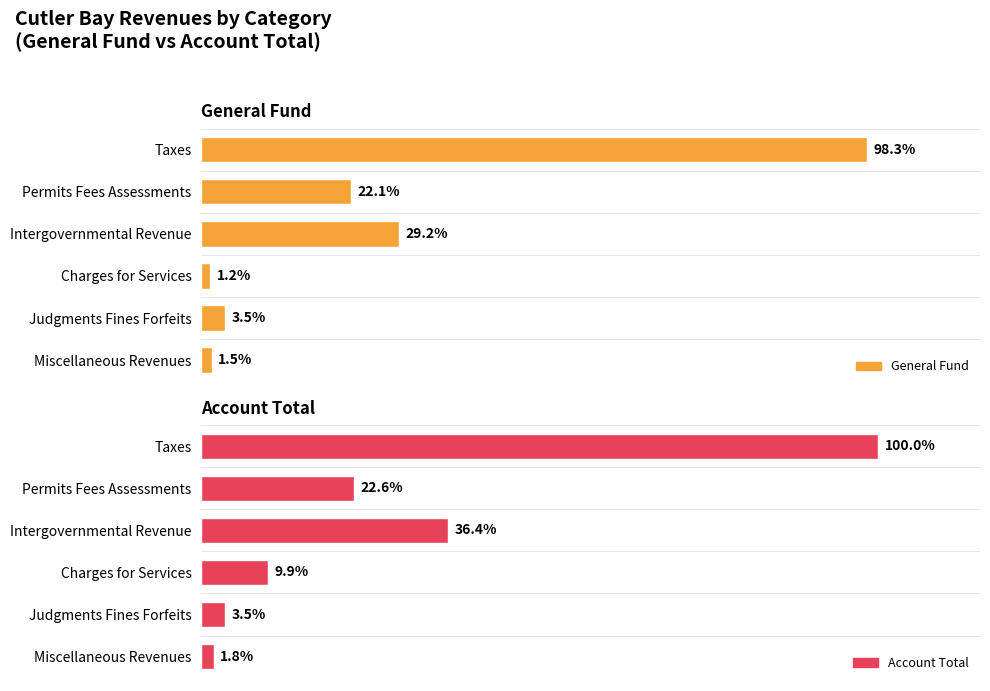

How many data points in Account Total are above 2576921?

2